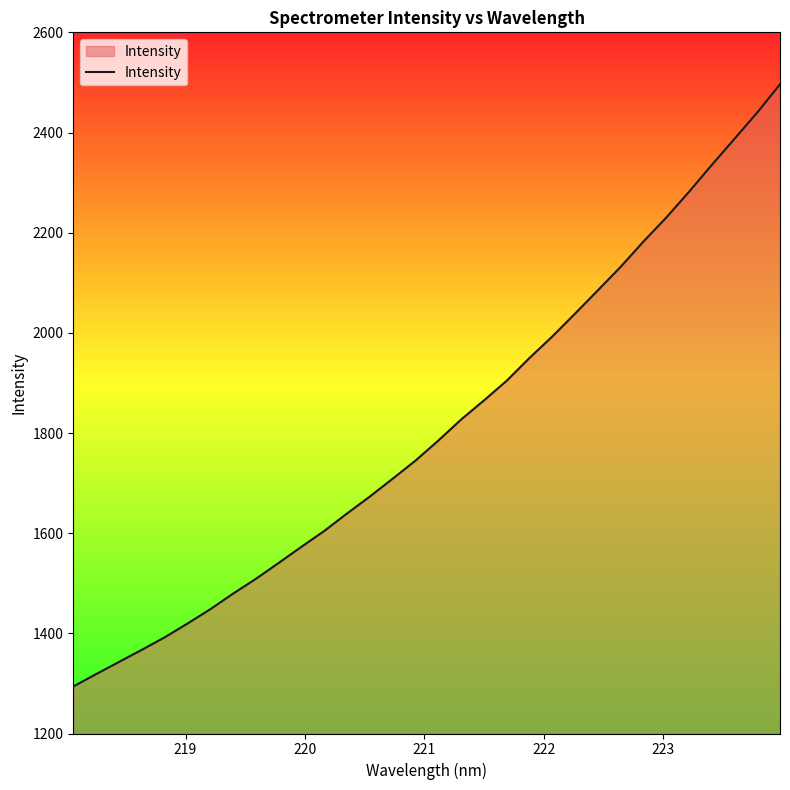

What is the minimum value shown in the chart?

1293.8